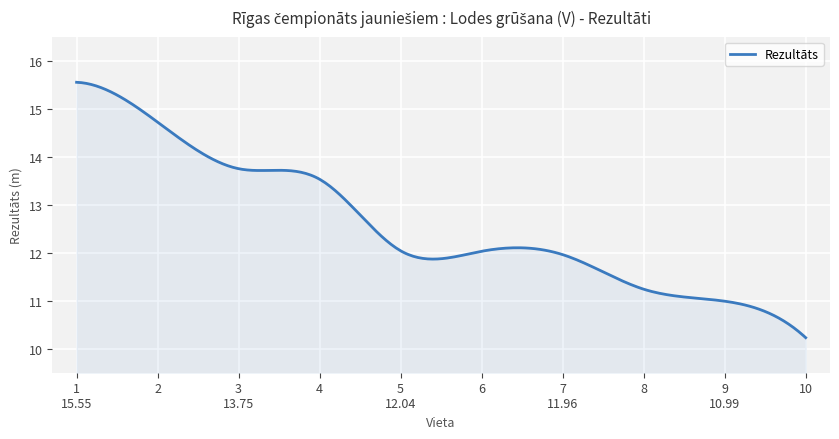

What is the minimum value shown in the chart?

10.2